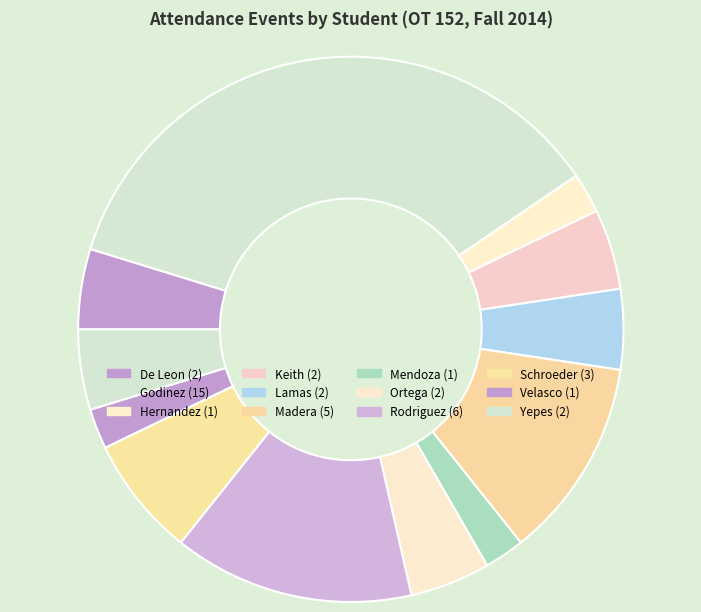

Count the number of slices in the pie.

12